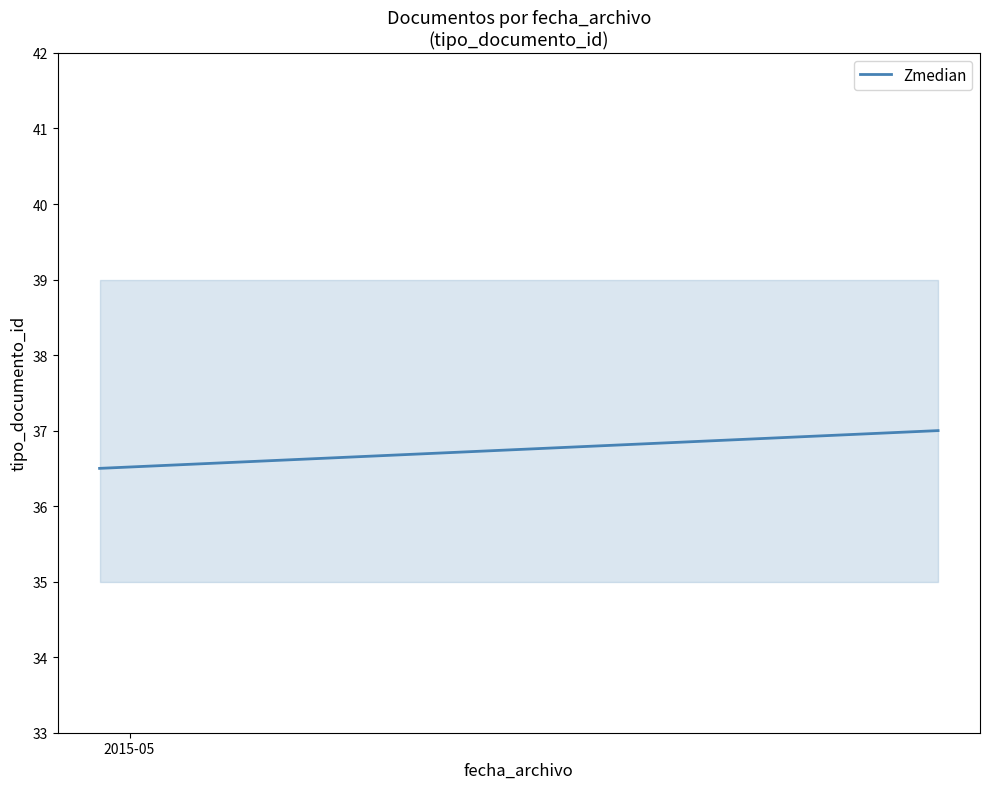

The chart shows a value of 36.5 at 2015-05. True or false?

True